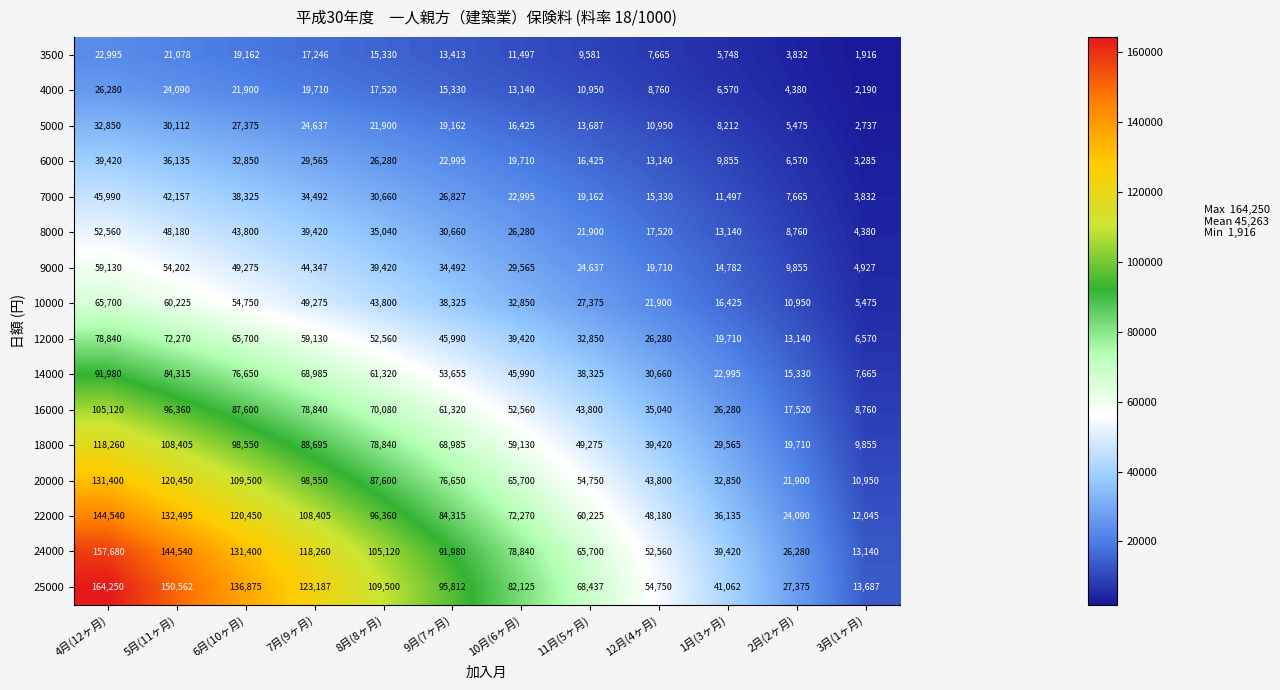

At how many categories does at least one series exceed 16791?

11